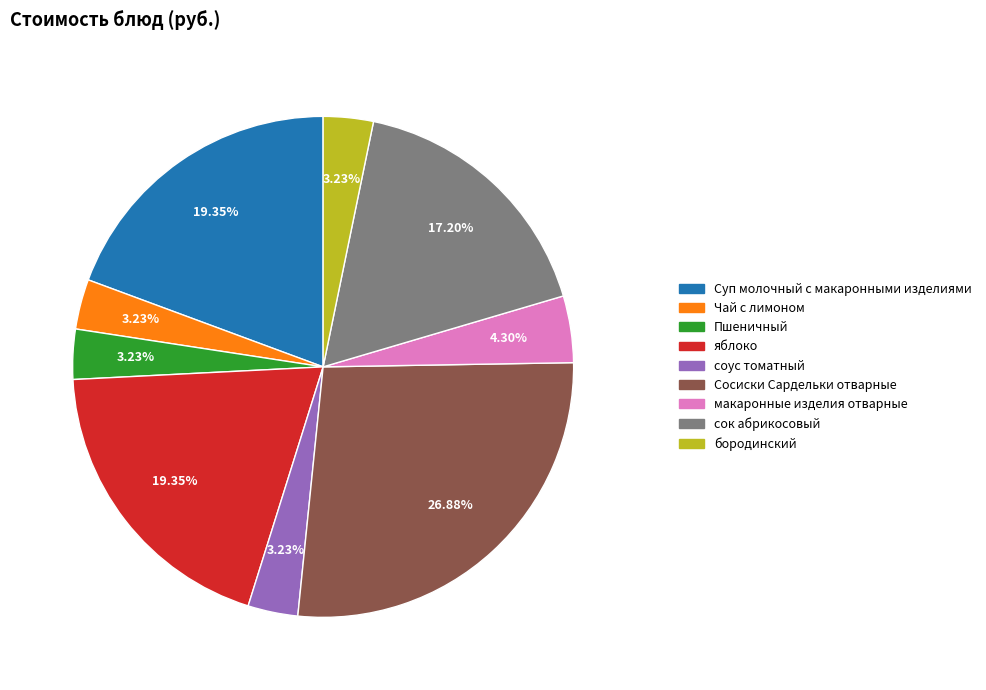

To the nearest percent, what portion does макаронные изделия отварные represent?

4%